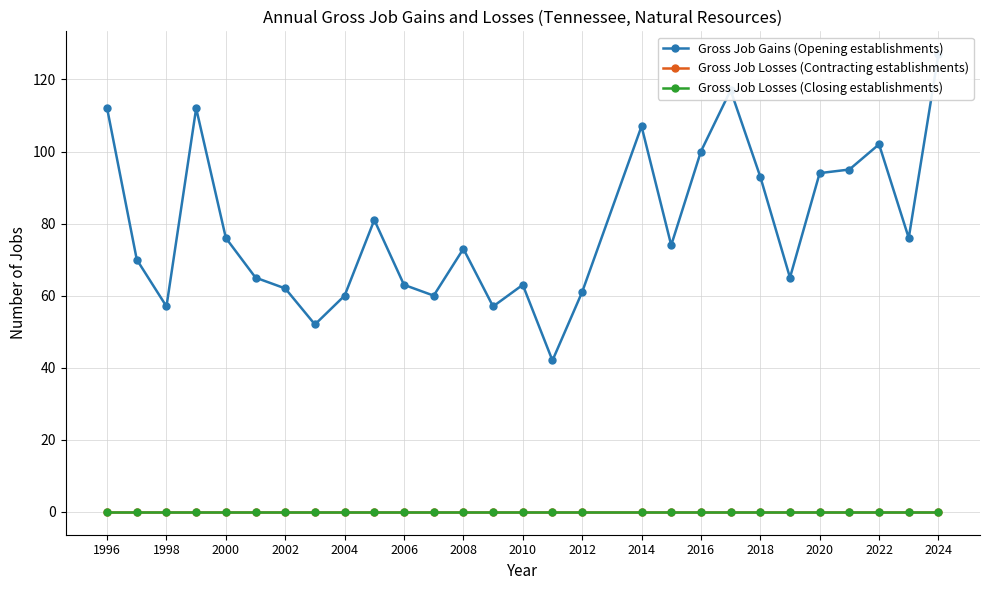

True or false: Gross Job Gains (Opening establishments) and Gross Job Losses (Contracting establishments) intersect in this chart.

False